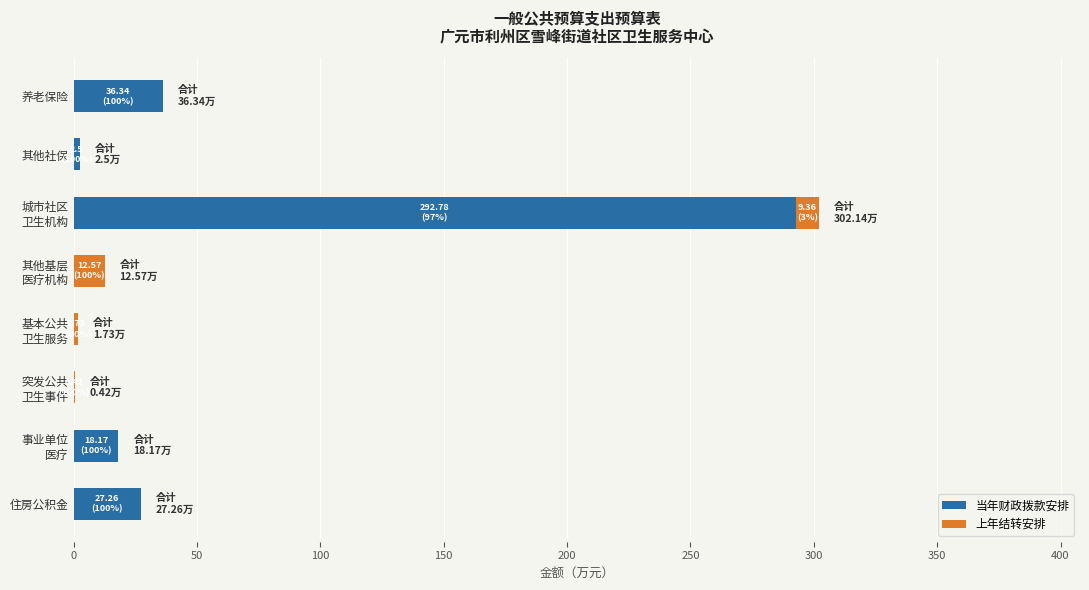

What is the maximum value for 当年财政拨款安排?

292.8